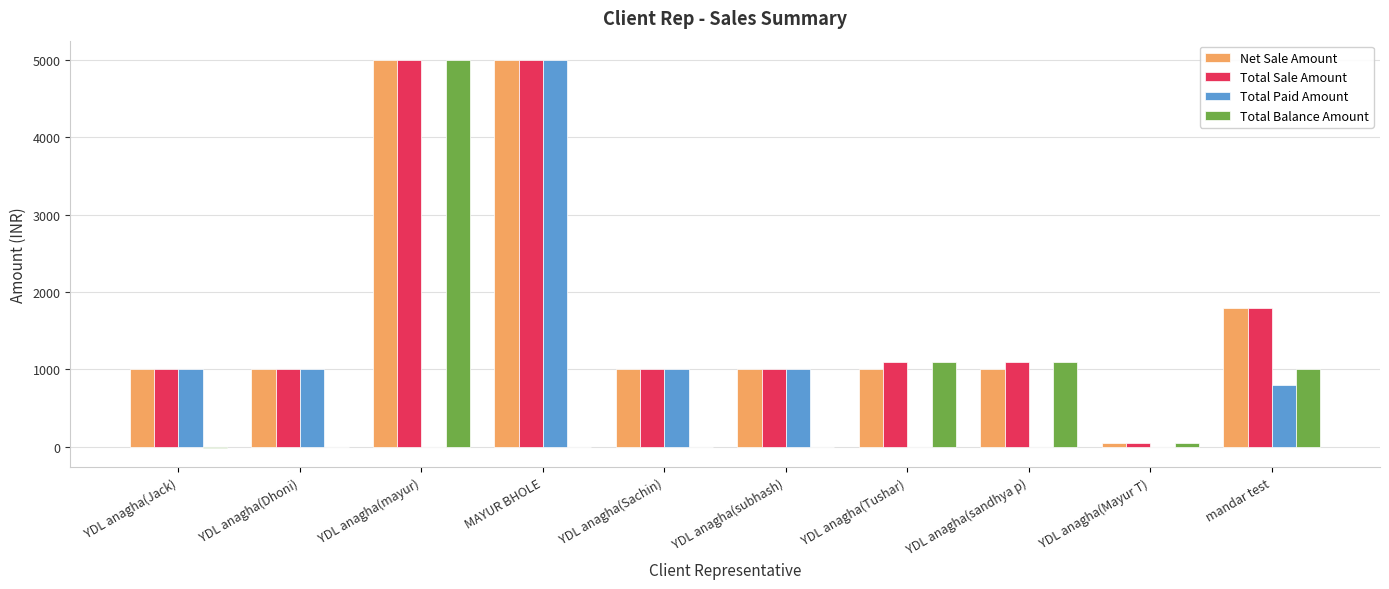

What is the approximate value of Net Sale Amount at YDL anagha(Sachin)?

1000.0